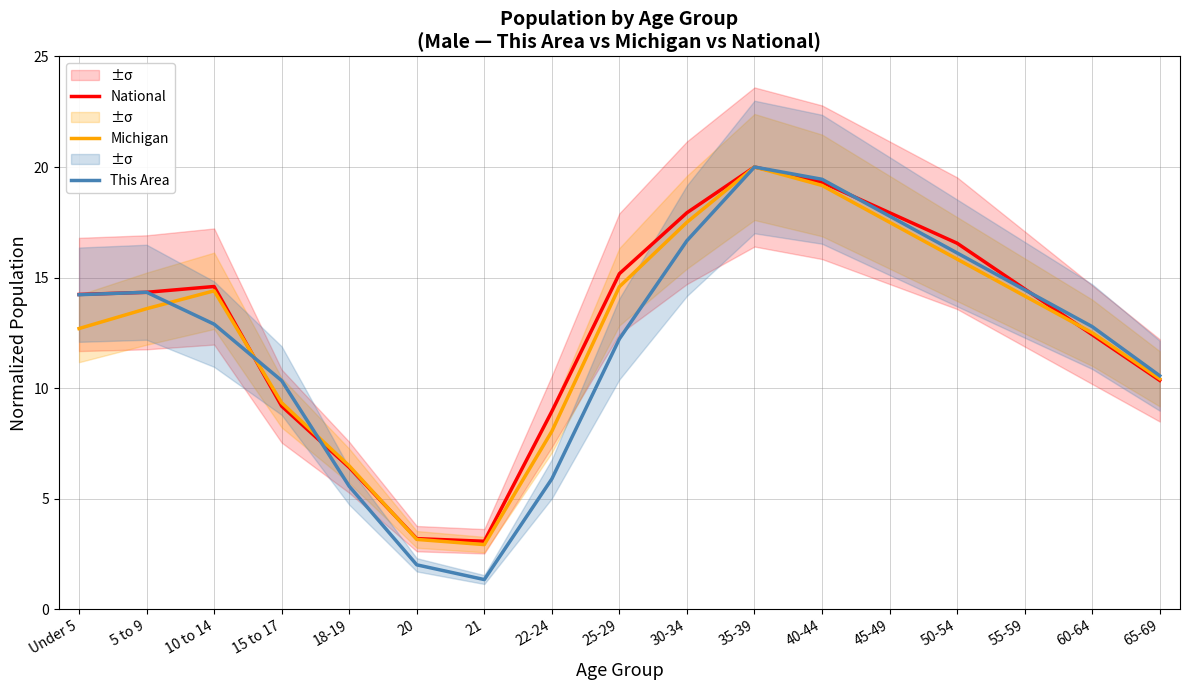

True or false: This Area has a value of 12.2 at 25-29.

True